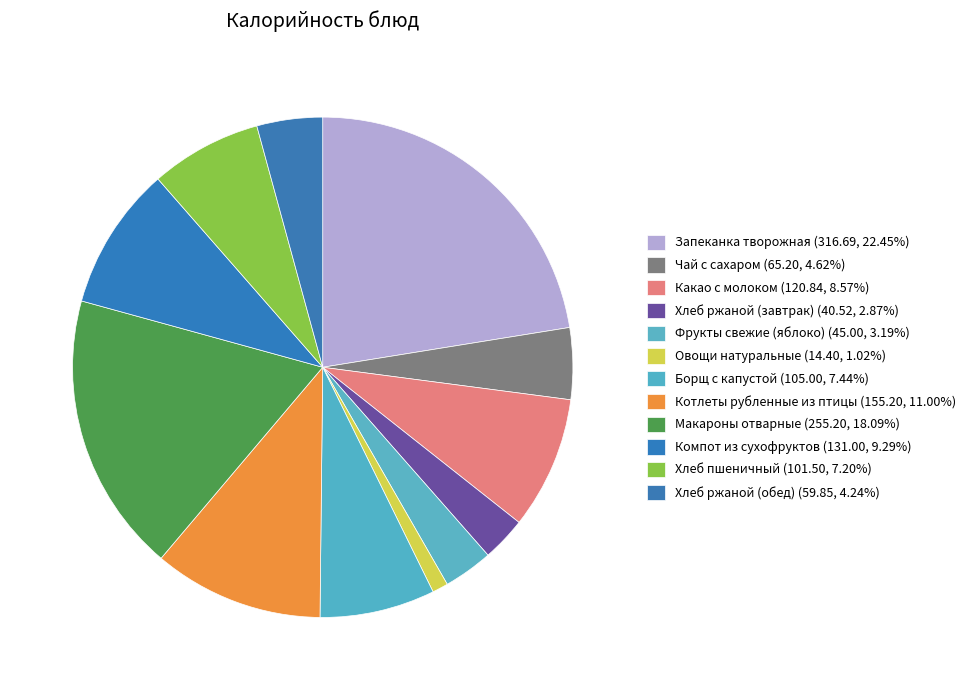

Which category has the smallest portion of the pie?

Овощи натуральные